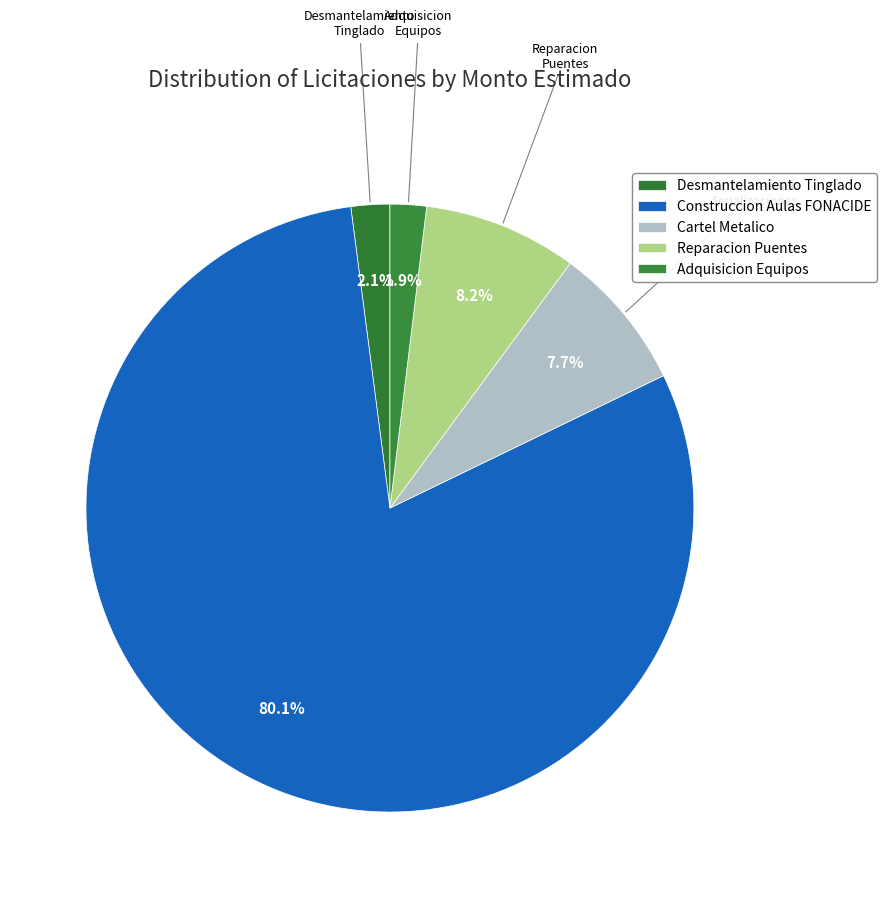

How many slices are in this pie chart?

5